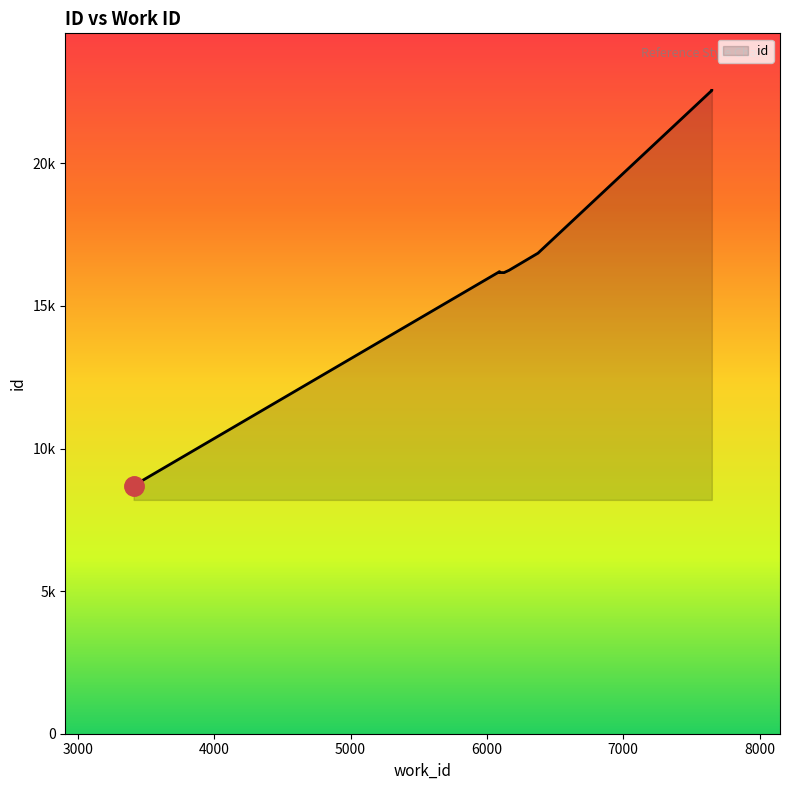

What is the approximate value at 6163, to the nearest 100?

16300